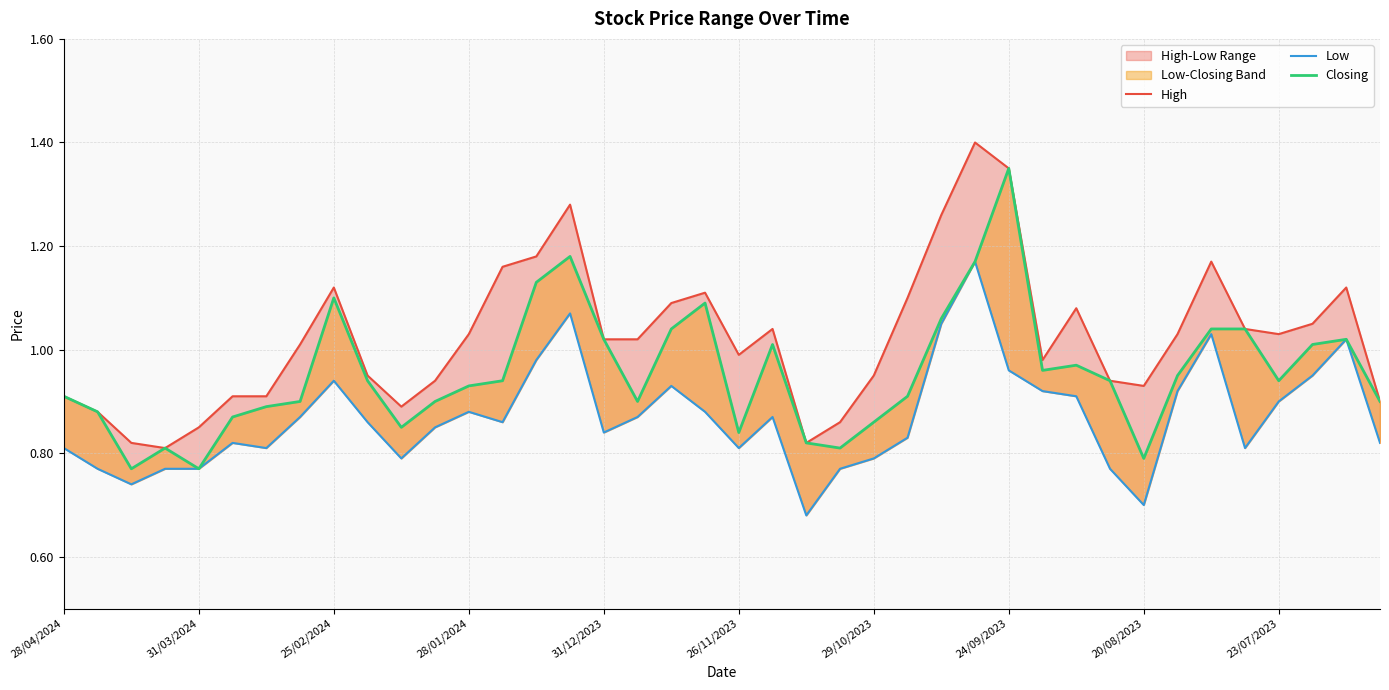

What is the spread (max minus min) of values at 20/08/2023?

0.2